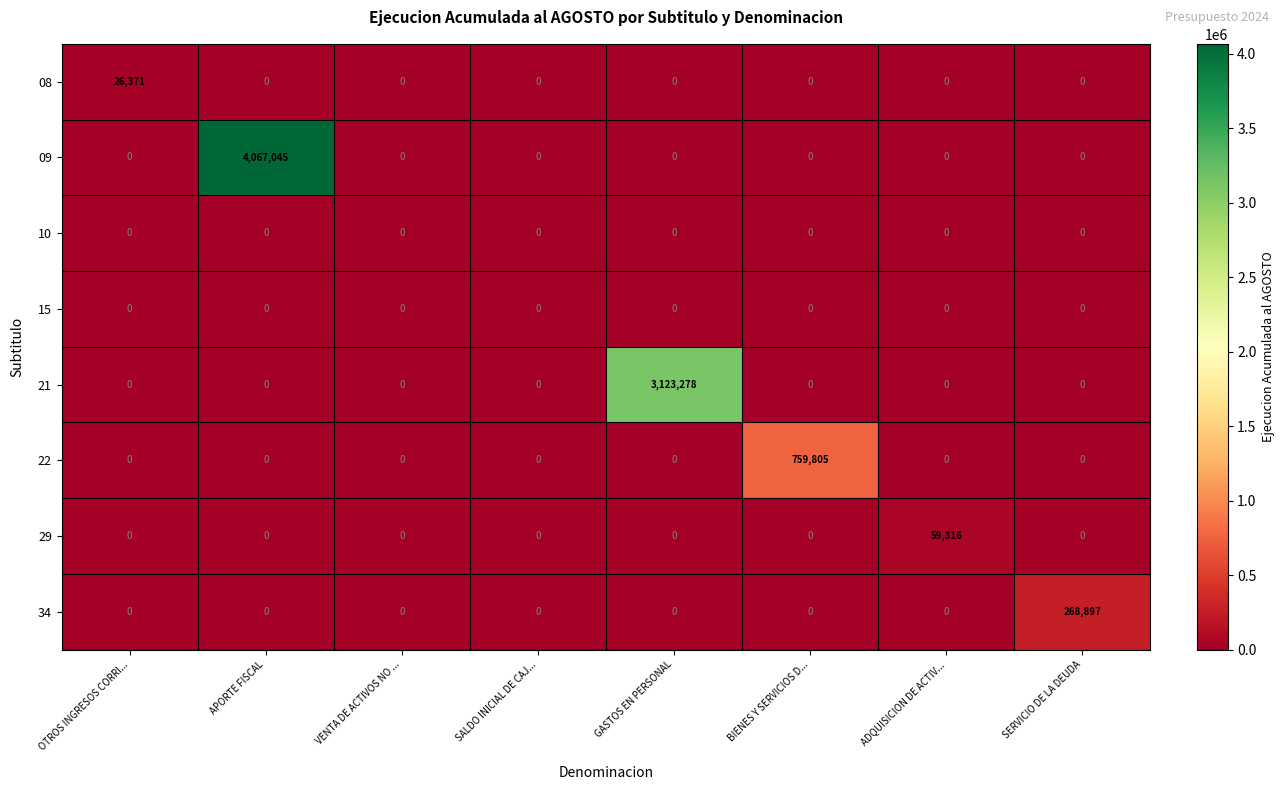

Which series has the largest total across all categories?

09